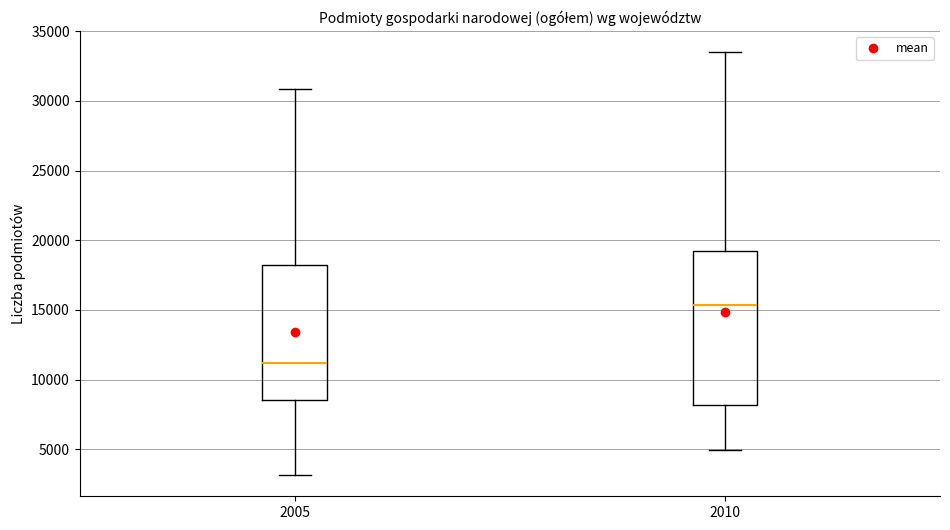

Reading left to right, read every box against the y-axis: the position of its median line, the range the box covers, and the ends of its whiskers. The values are not printed on the chart, so give them approximately, as read against the axis.

2005: median 11000, box 8500 to 18000, whiskers 3000 to 31000
2010: median 15500, box 8000 to 19000, whiskers 5000 to 33500